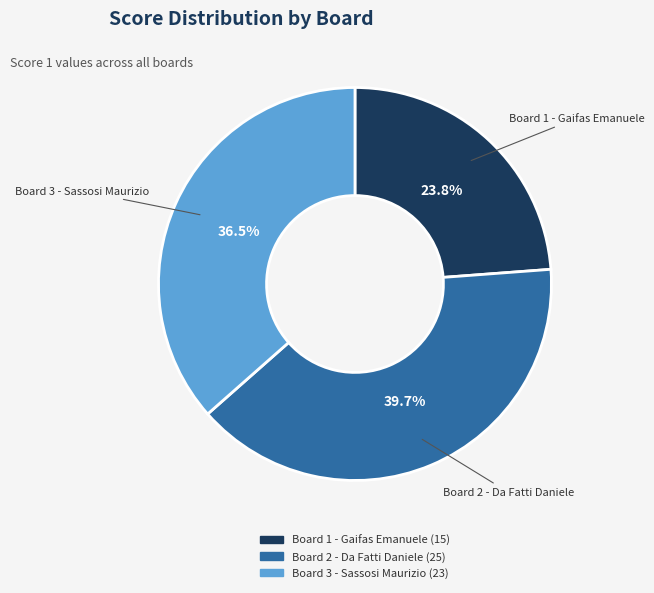

Combined, do Board 2 - Da Fatti Daniele and Board 1 - Gaifas Emanuele account for over 50%?

Yes